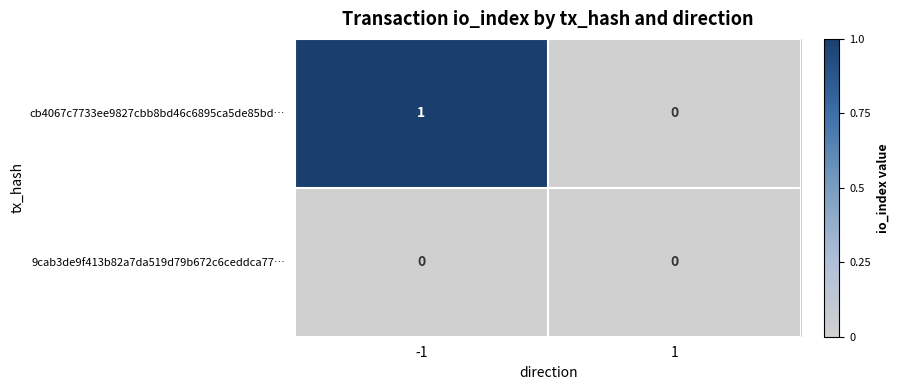

The cb4067c7733ee9827cbb8bd46c6895ca5de85bd… series shows 0 at 1. True or false?

True